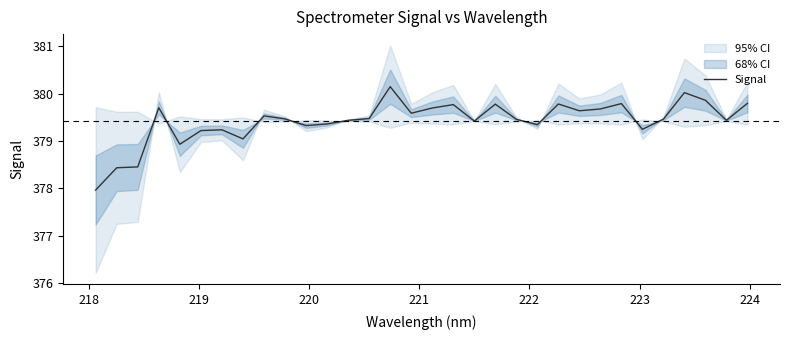

How many data points does each series have?

32